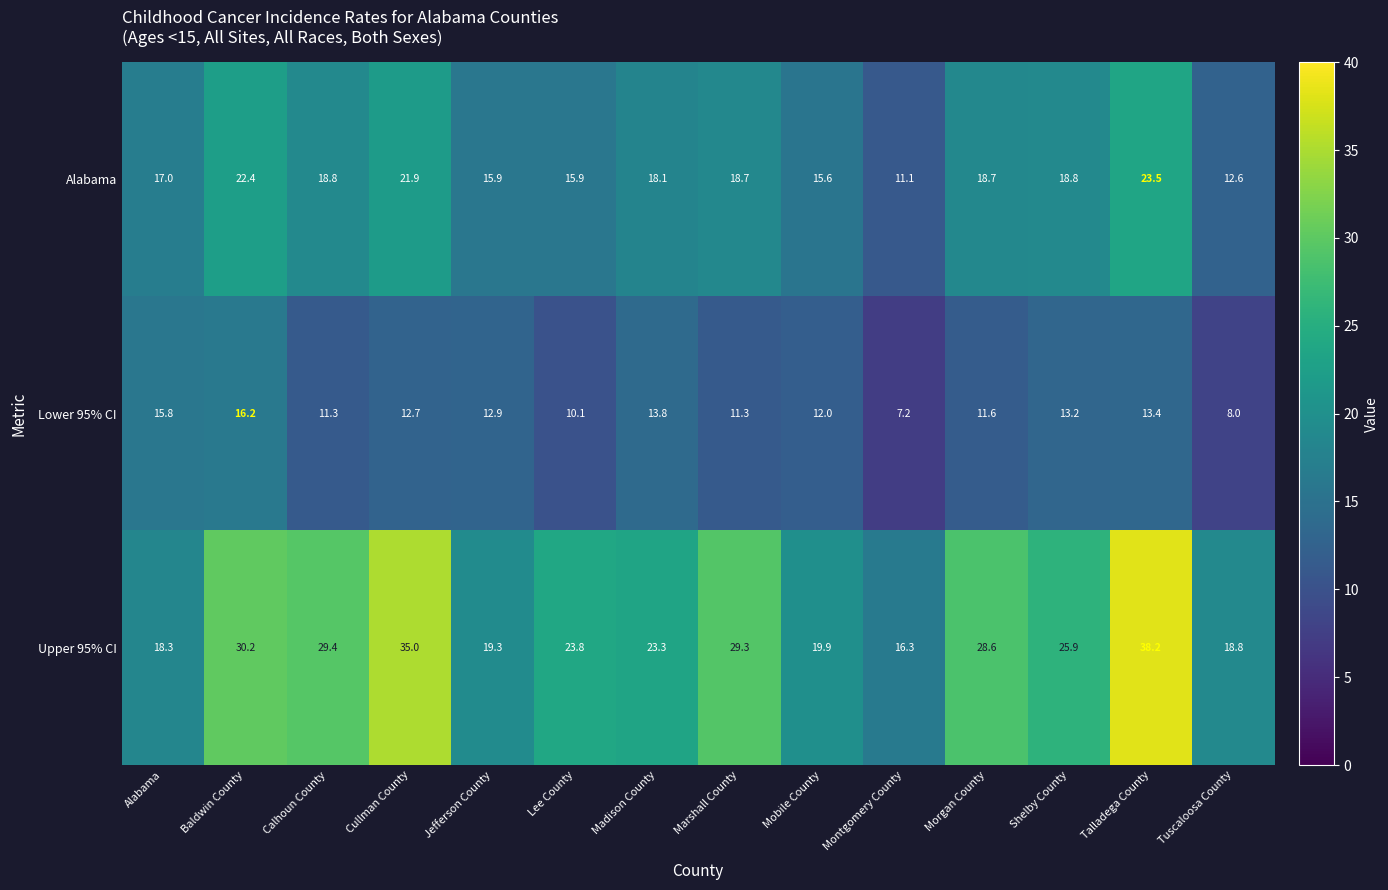

True or false: Lower 95% CI has a value of 3.0 at Madison County.

False